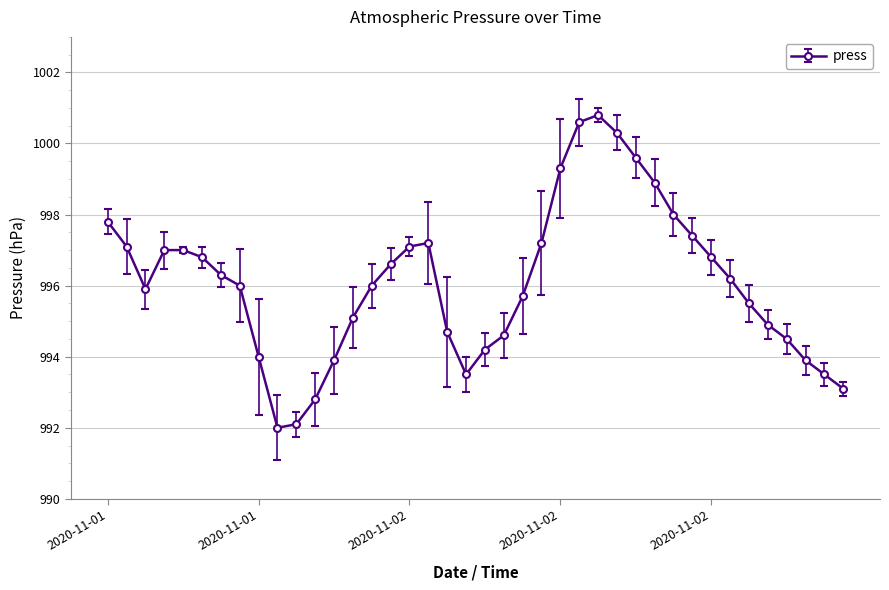

What is the sum of all values?

39843.9